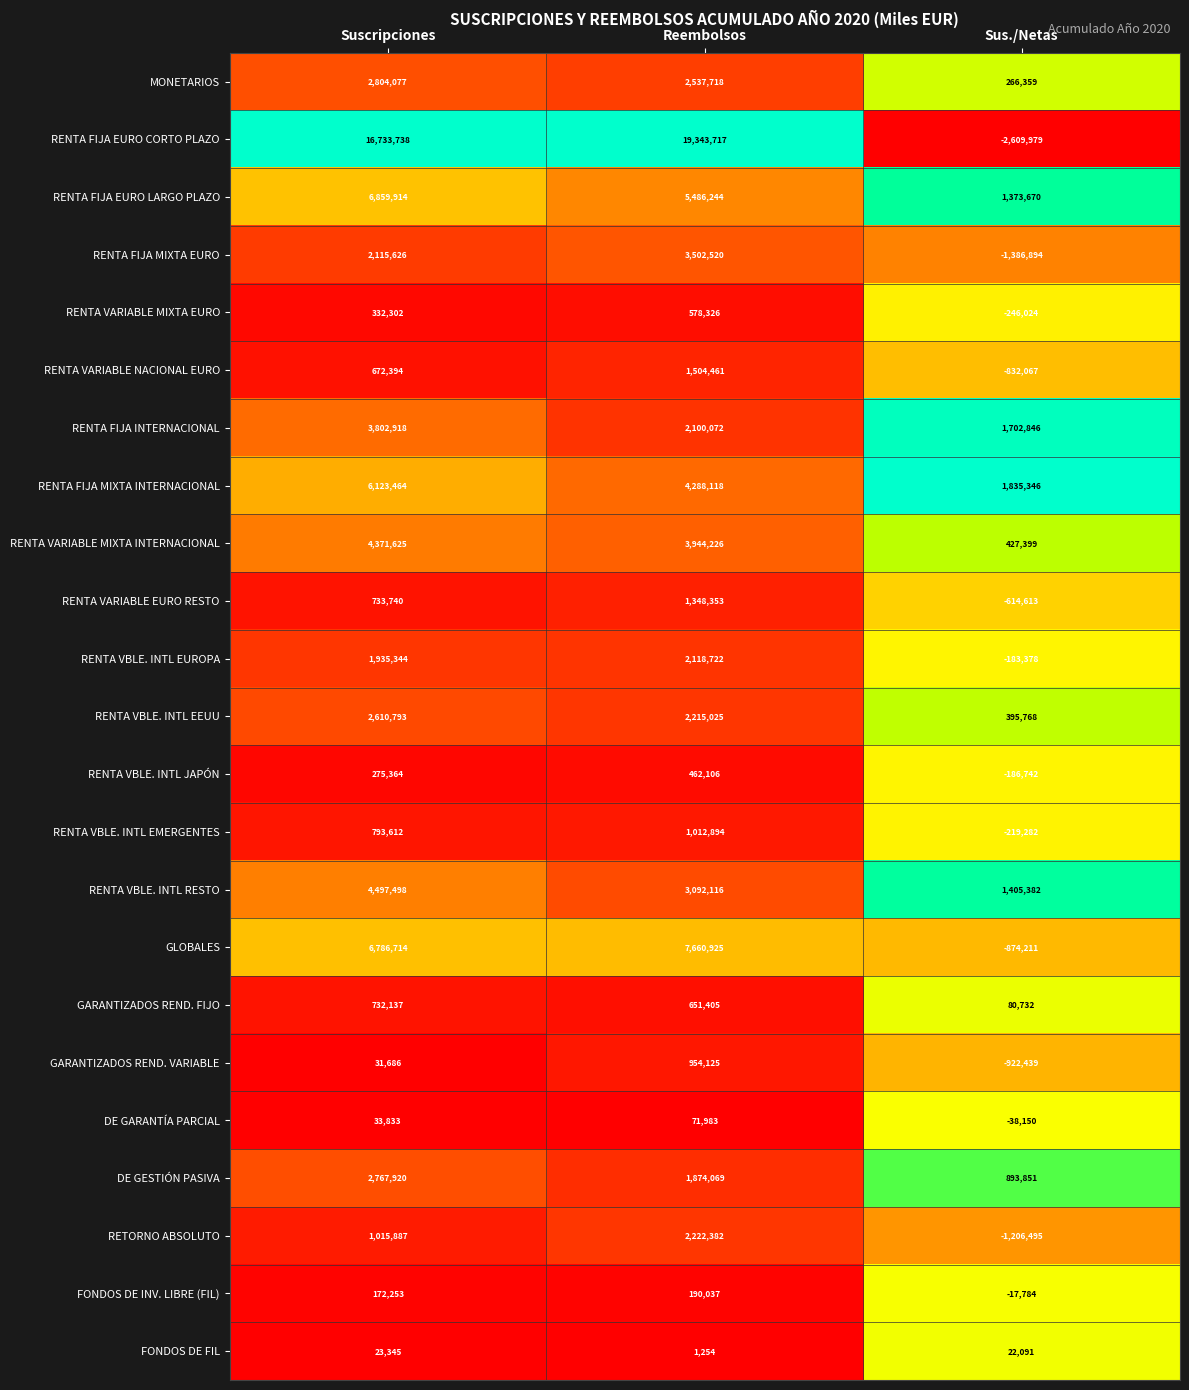

Rank the series at Suscripciones from lowest to highest value.

FONDOS DE FIL, GARANTIZADOS REND. VARIABLE, DE GARANTÍA PARCIAL, FONDOS DE INV. LIBRE (FIL), RENTA VBLE. INTL JAPÓN, RENTA VARIABLE MIXTA EURO, RENTA VARIABLE NACIONAL EURO, GARANTIZADOS REND. FIJO, RENTA VARIABLE EURO RESTO, RENTA VBLE. INTL EMERGENTES, RETORNO ABSOLUTO, RENTA VBLE. INTL EUROPA, RENTA FIJA MIXTA EURO, RENTA VBLE. INTL EEUU, DE GESTIÓN PASIVA, MONETARIOS, RENTA FIJA INTERNACIONAL, RENTA VARIABLE MIXTA INTERNACIONAL, RENTA VBLE. INTL RESTO, RENTA FIJA MIXTA INTERNACIONAL, GLOBALES, RENTA FIJA EURO LARGO PLAZO, RENTA FIJA EURO CORTO PLAZO